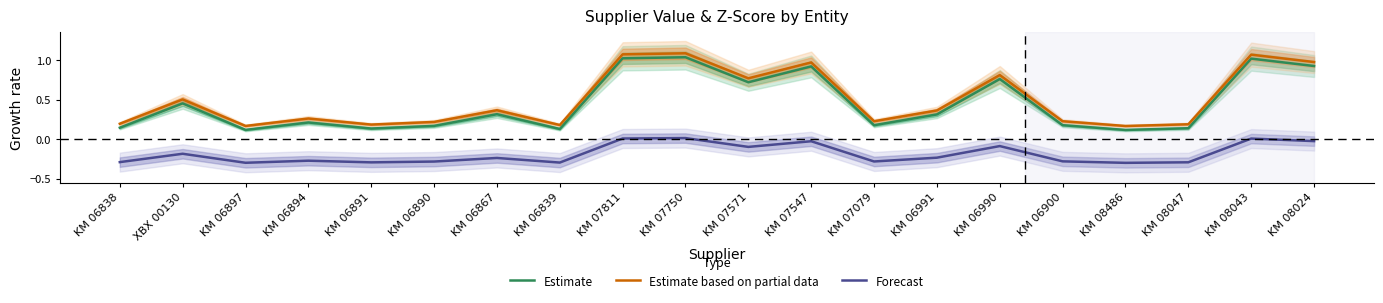

True or false: Estimate based on partial data has more than 2 points higher than both neighbors.

True